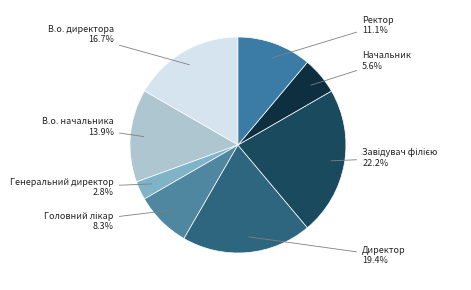

To the nearest percent, what is the average slice percentage?

12%